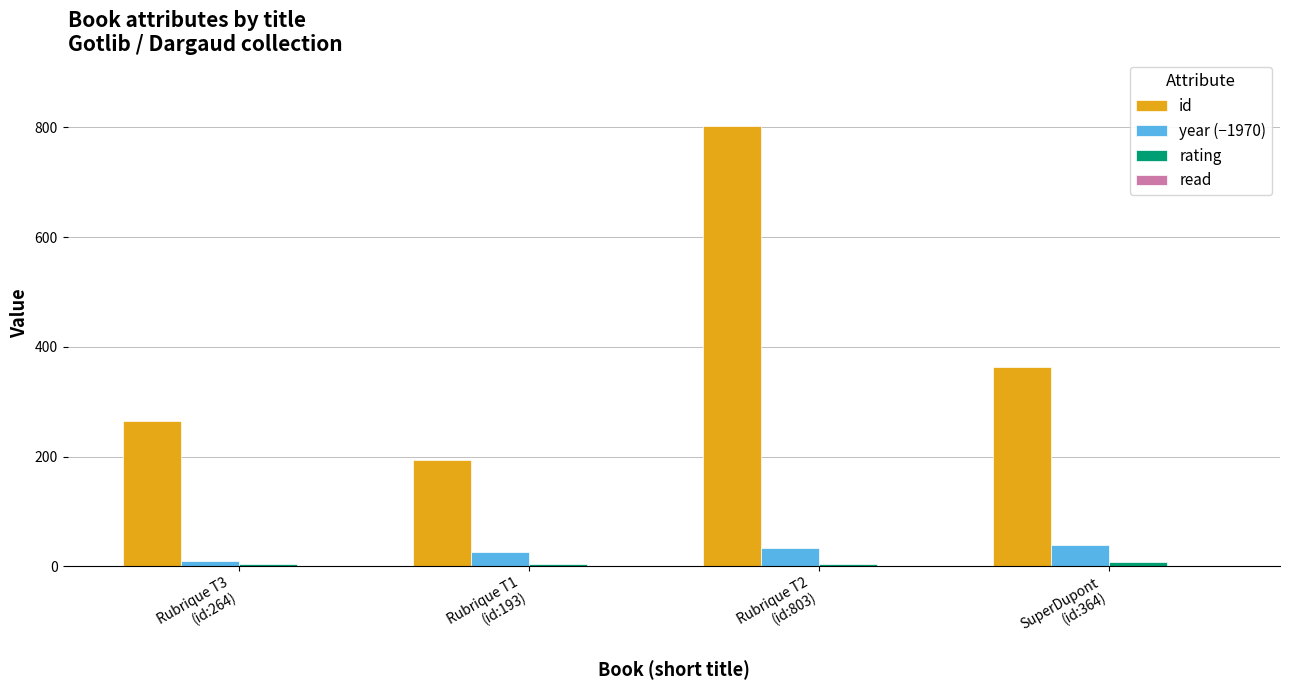

Does the chart contain stacked bars?

No